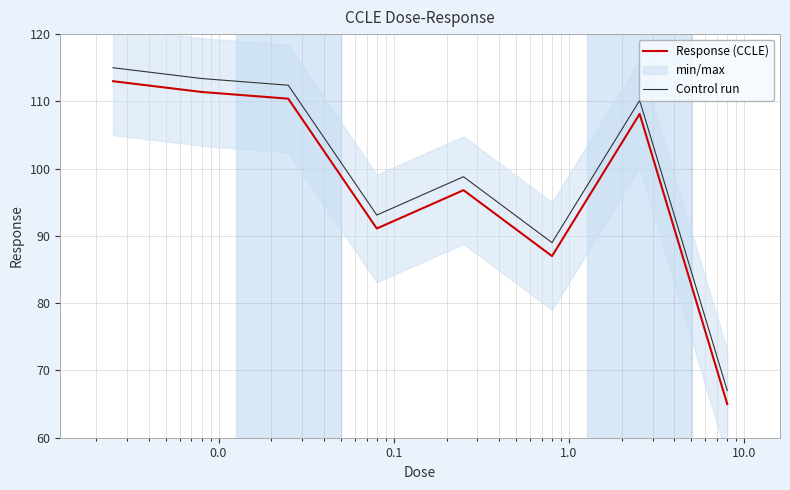

What is the maximum value for Response (CCLE)?

113.0